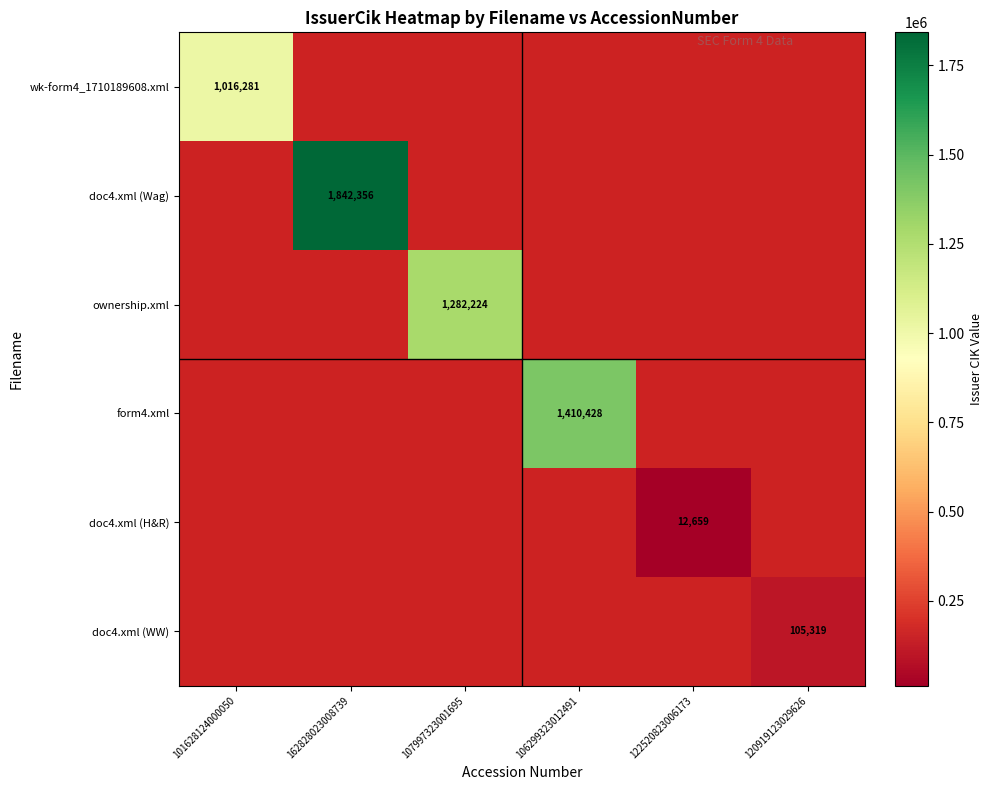

The value of doc4.xml (Wag) at 162828023008739 is 1842356. True or false?

True